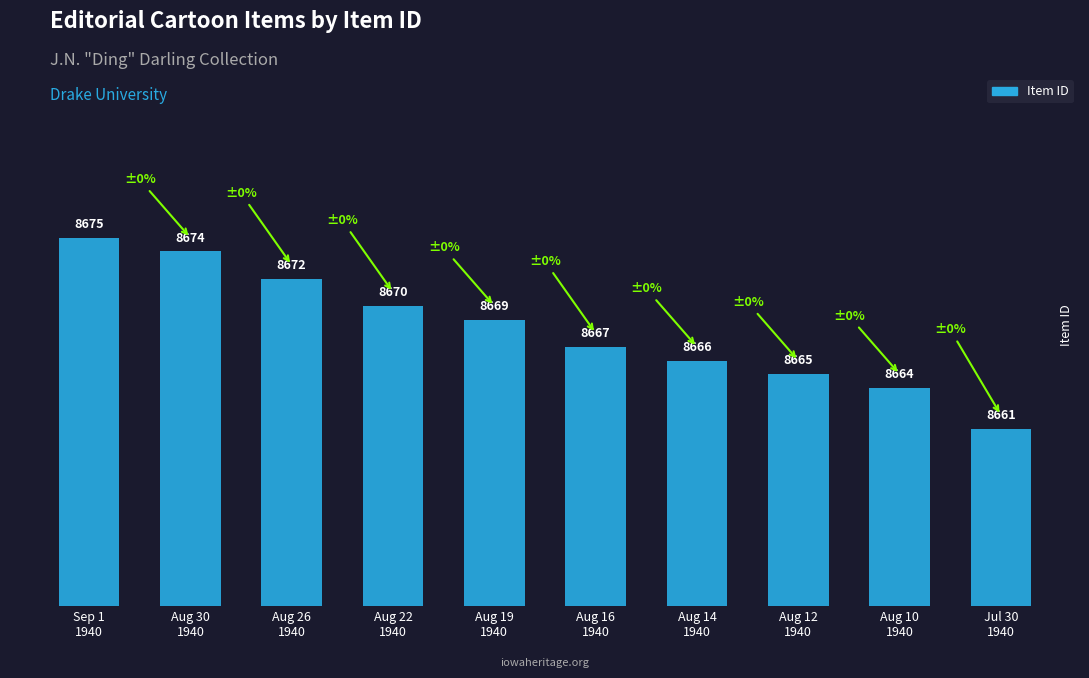

Does the chart contain stacked bars?

No